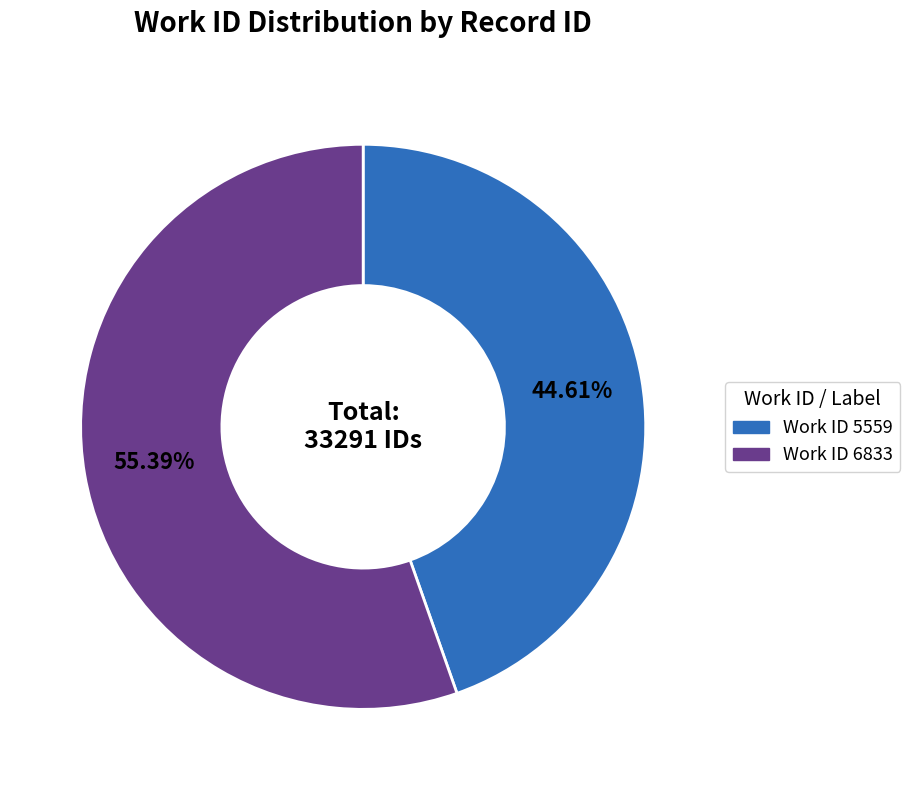

Is there a majority slice in this chart?

Yes